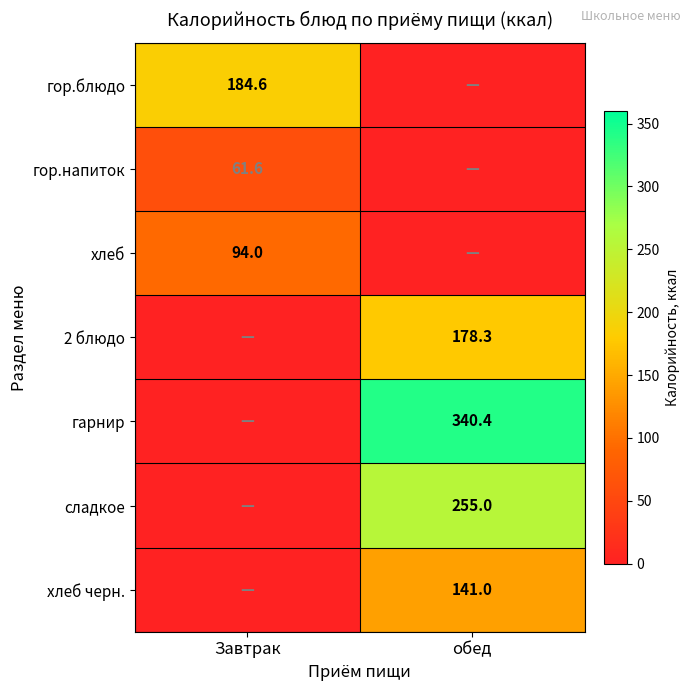

The value of сладкое at обед is 102.3. True or false?

False